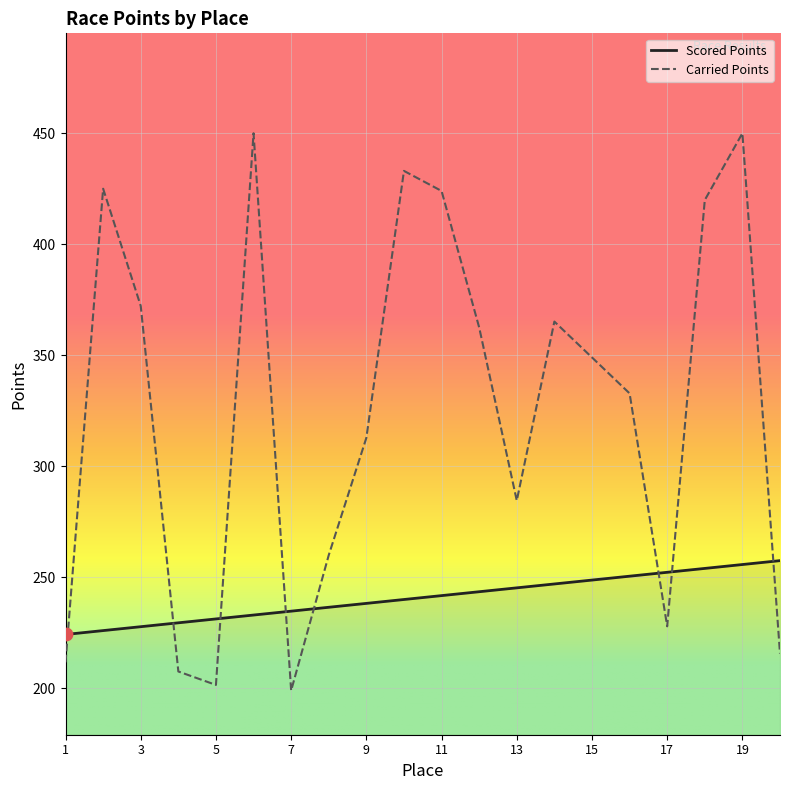

Which series has the largest total across all categories?

Carried Points